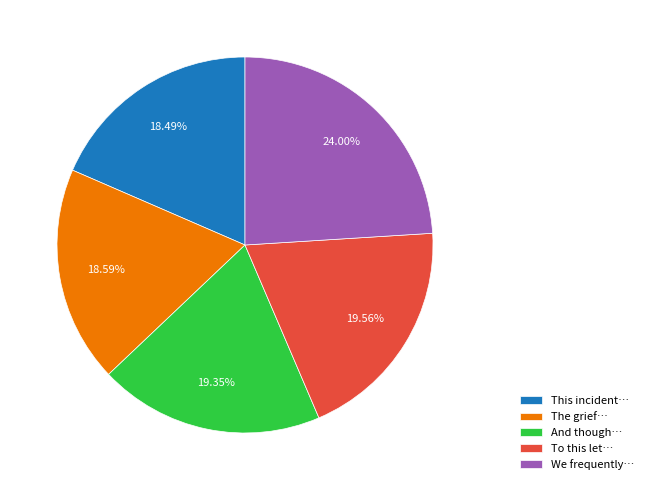

Approximately how many times larger is the value at The grief… compared to And though…?

1.0